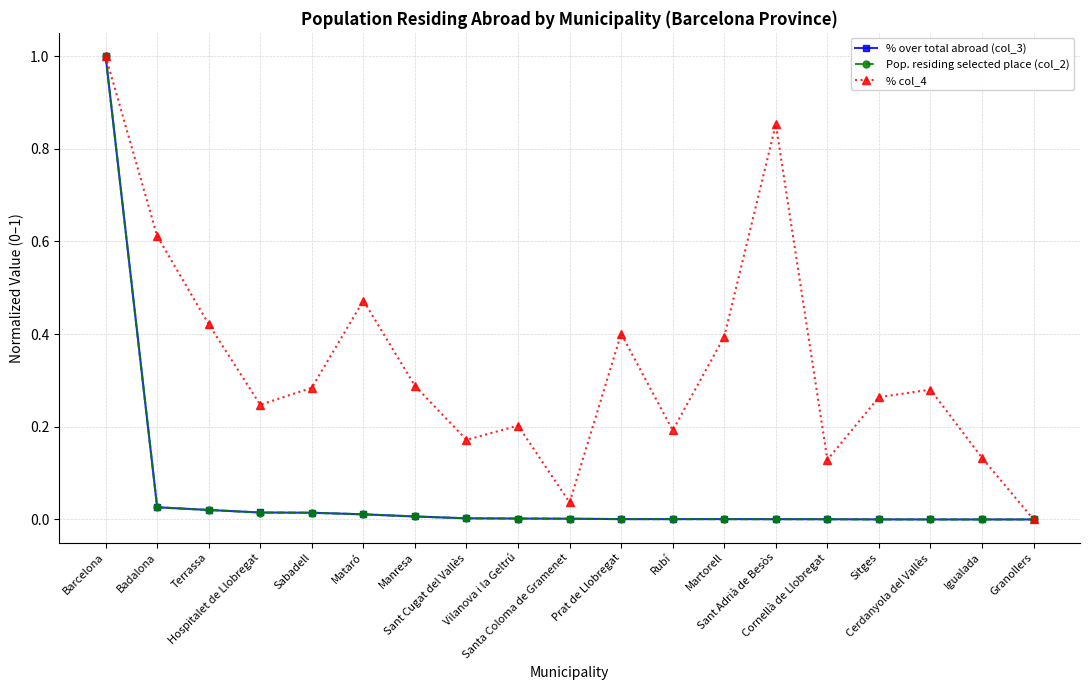

What is the maximum value shown in the chart?

1.0